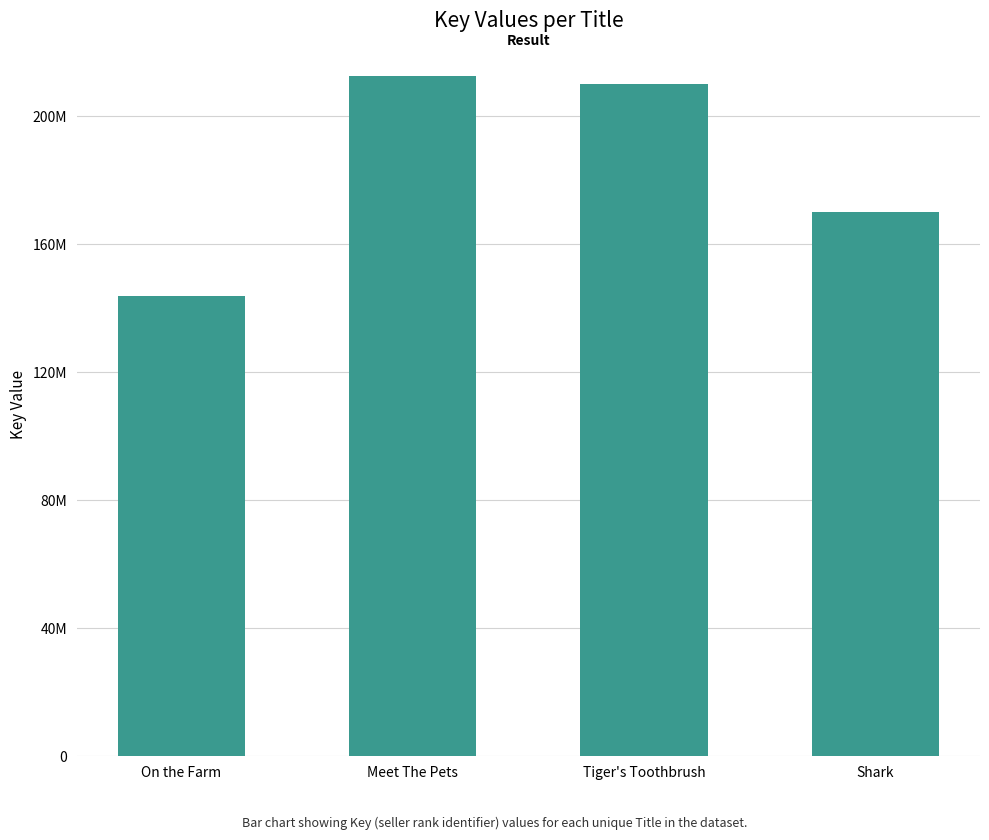

Are the bars horizontal?

No